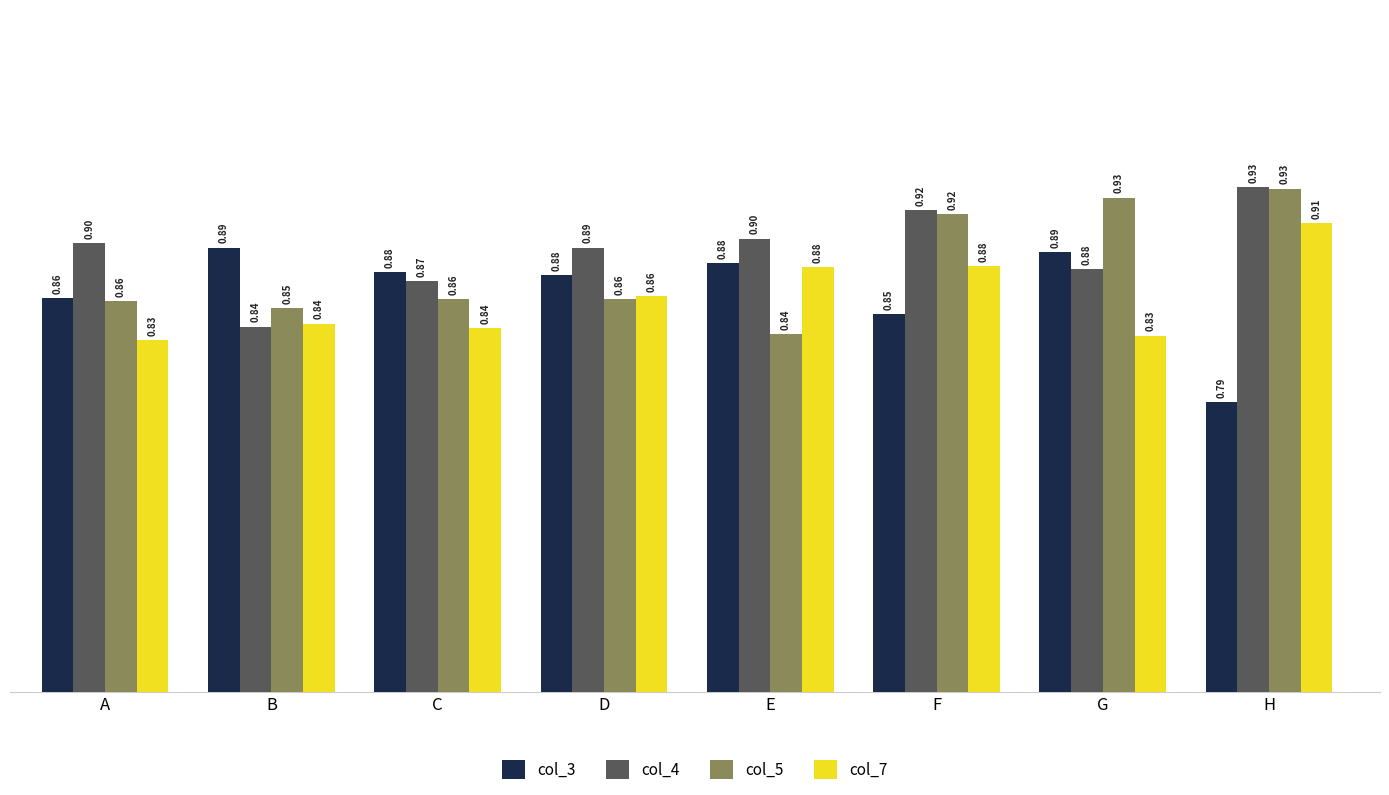

What is the total value across all series at G?

3.5